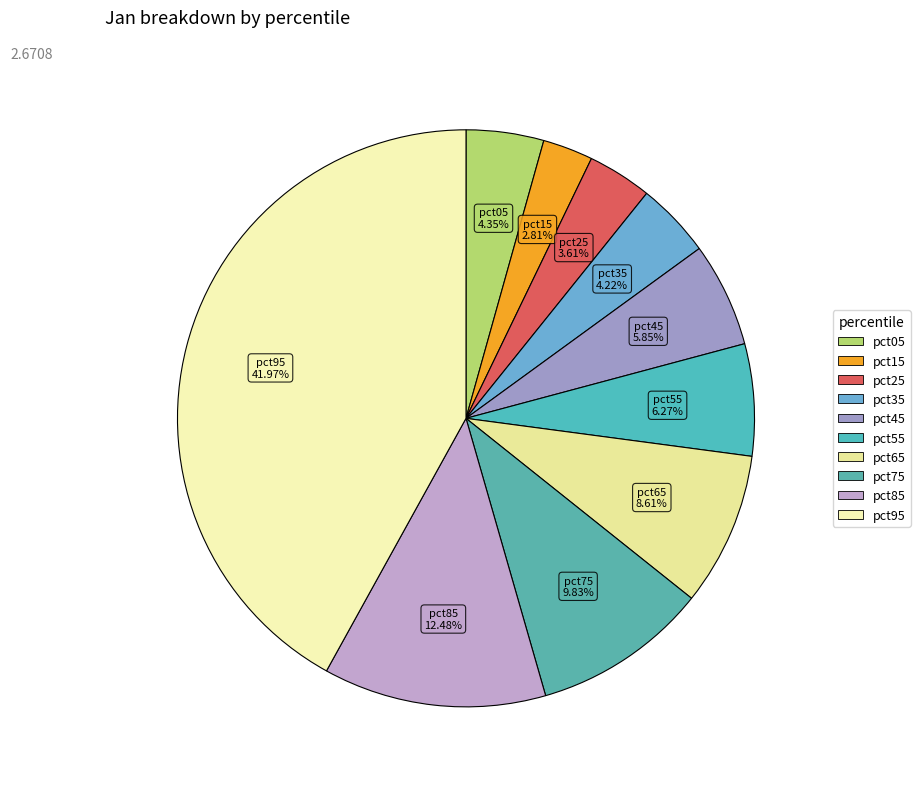

Count the number of slices in the pie.

10